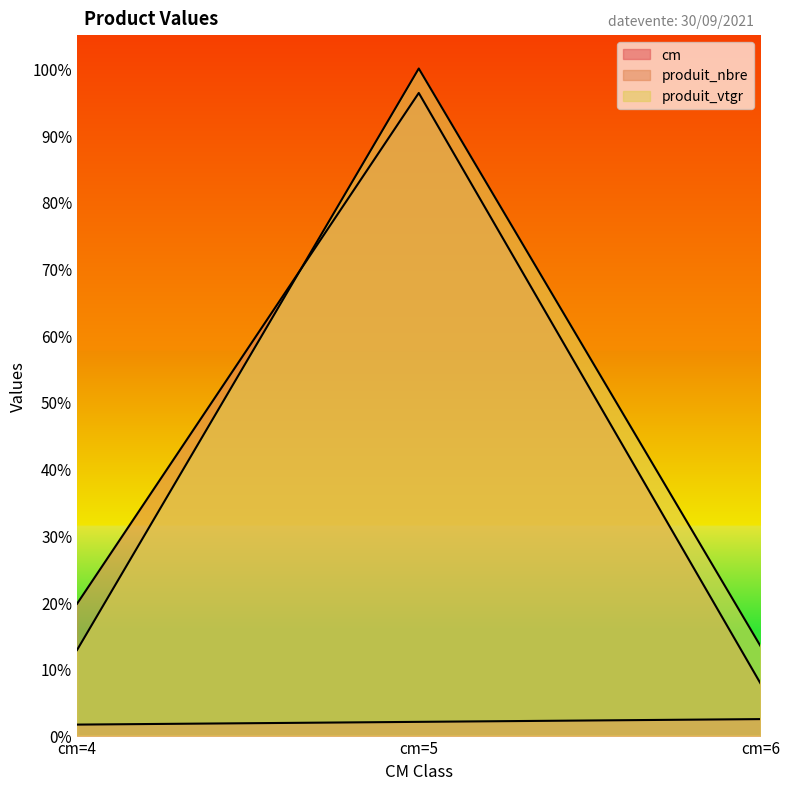

Which series changed the most between cm=4 and cm=5?

produit_vtgr